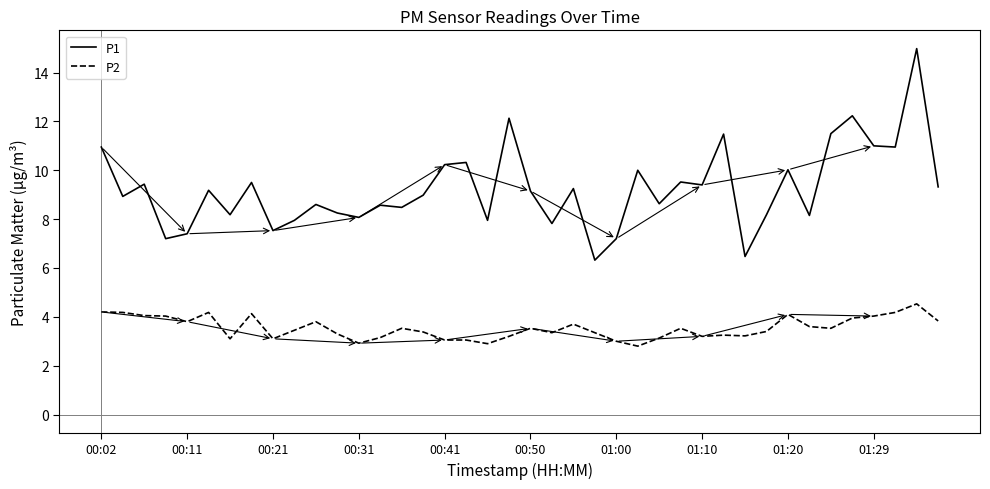

What is the difference between the maximum and minimum values in the P2 series?

1.7